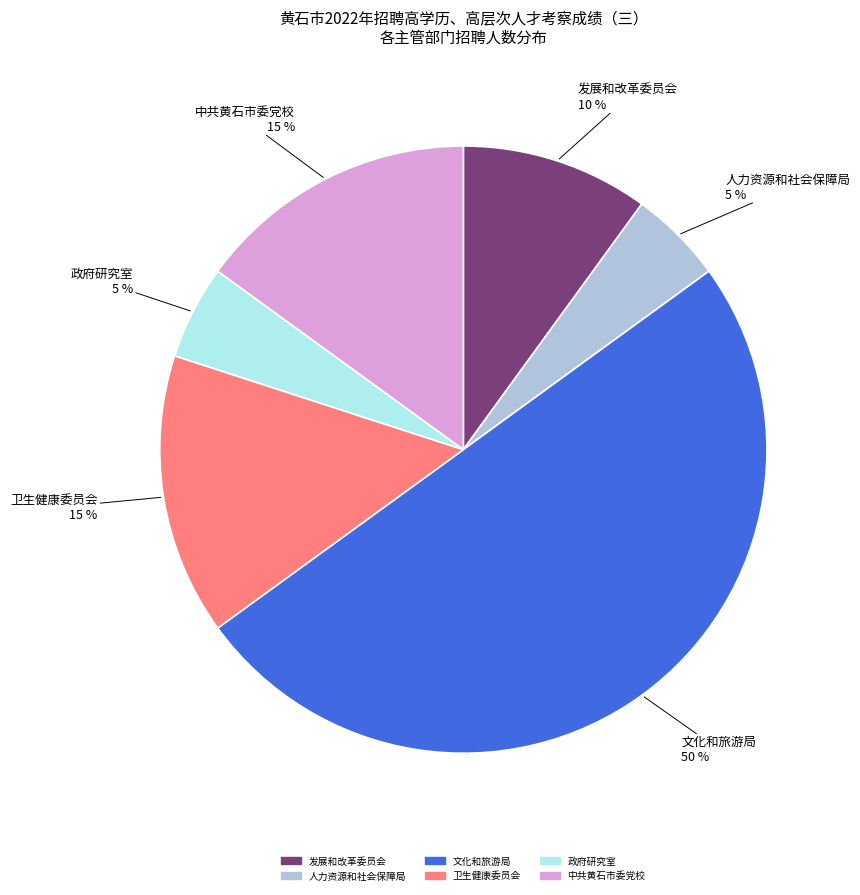

To the nearest percent, what is the average slice percentage?

17%